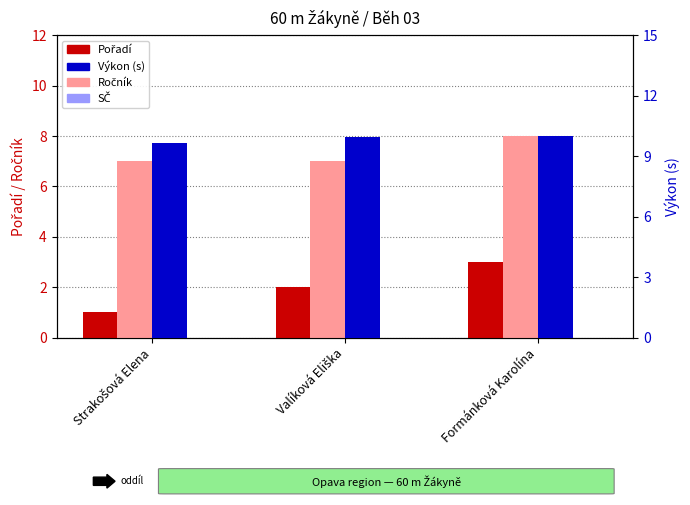

Reading right to left, what are all the values shown in this chart?

Pořadí: 3.0	2.0	1.0
Ročník: 8.0	7.0	7.0
Výkon: 10.0	10.0	9.7
SČ: 0.0	0.0	0.0